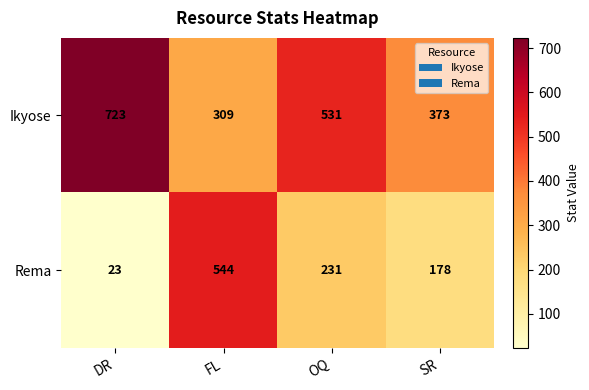

Reading left to right, extract all data points from this chart.

Ikyose: DR=723	FL=309	OQ=531	SR=373
Rema: DR=23	FL=544	OQ=231	SR=178